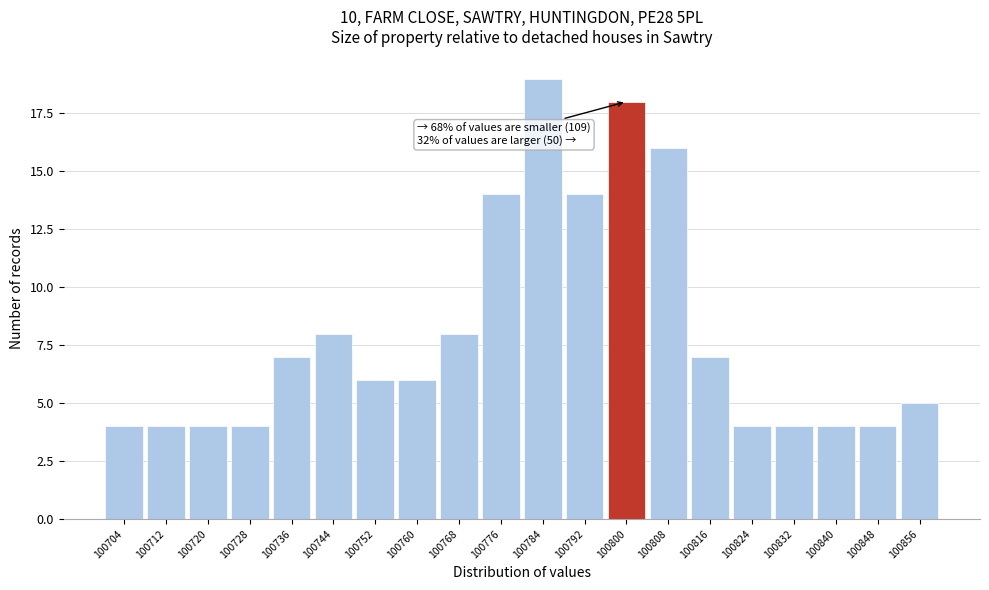

Over which range of the x-axis is the bar tallest?

100780 to 100788